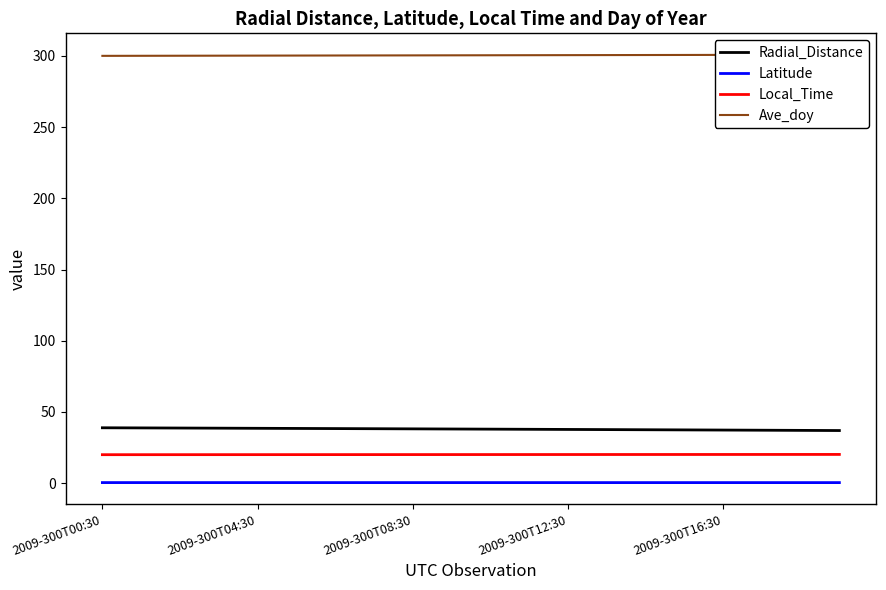

Is it true that Local_Time equals 7.2 at 11?

False